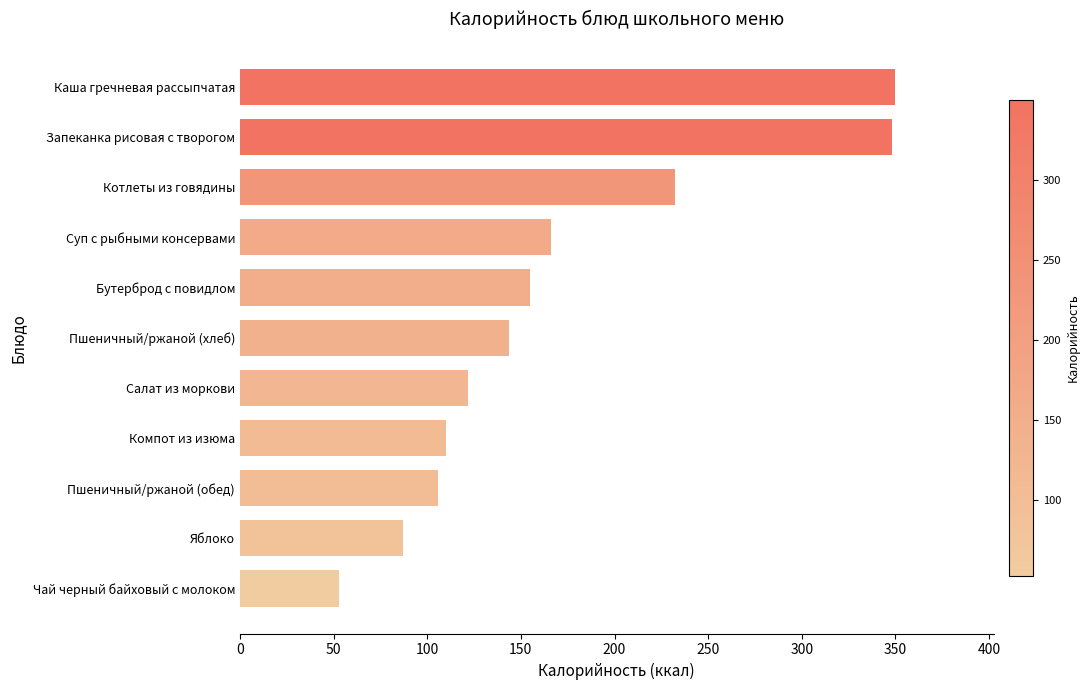

Which has a higher value, Запеканка рисовая с творогом or Яблоко?

Запеканка рисовая с творогом